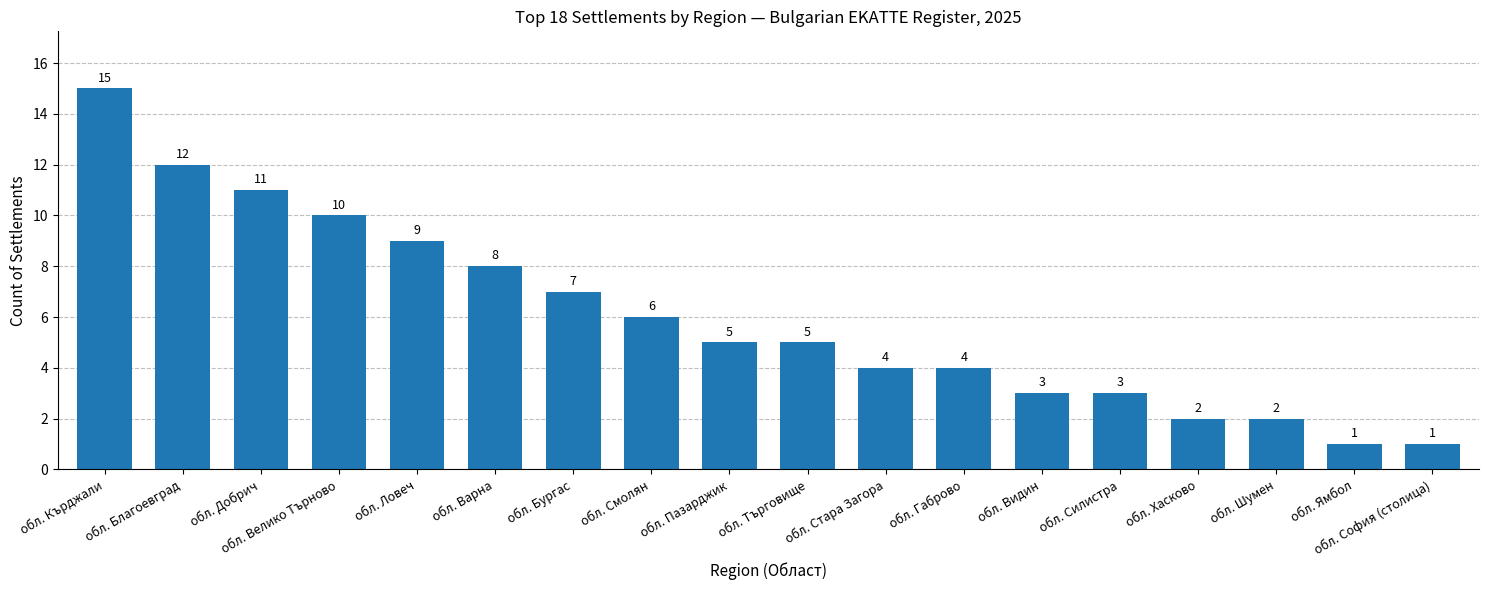

What is the change in value from обл. Благоевград to обл. Варна?

-4